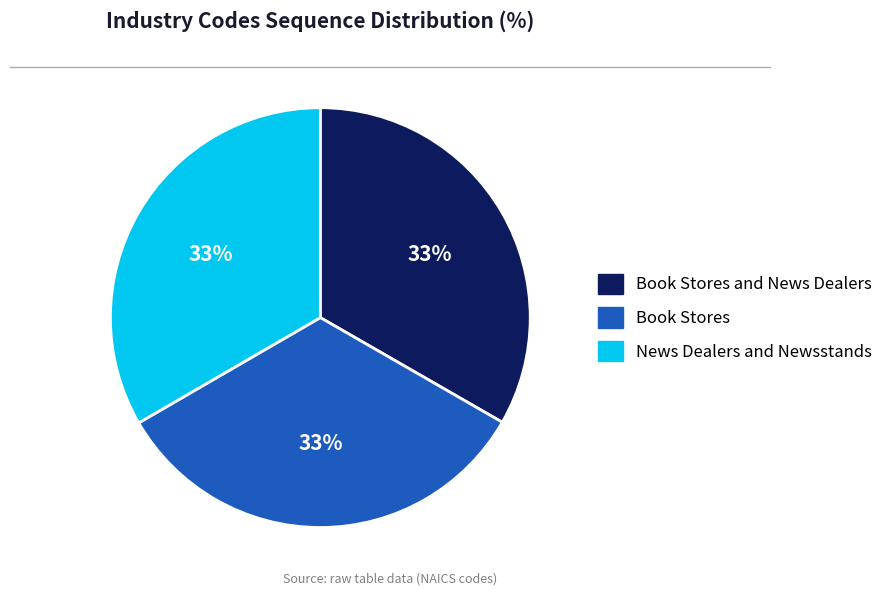

How many segments does this pie chart have?

3